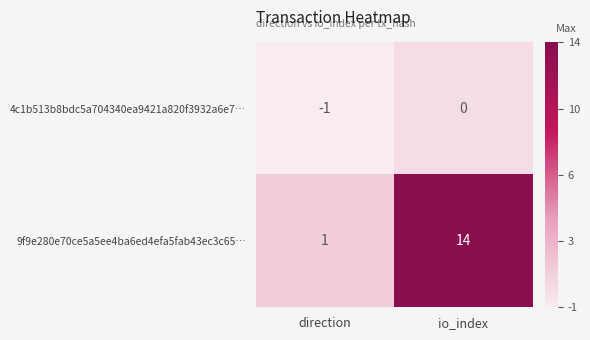

What is the sum of all 9f9e280e70ce5a5ee4ba6ed4efa5fab43ec3c65… values?

15